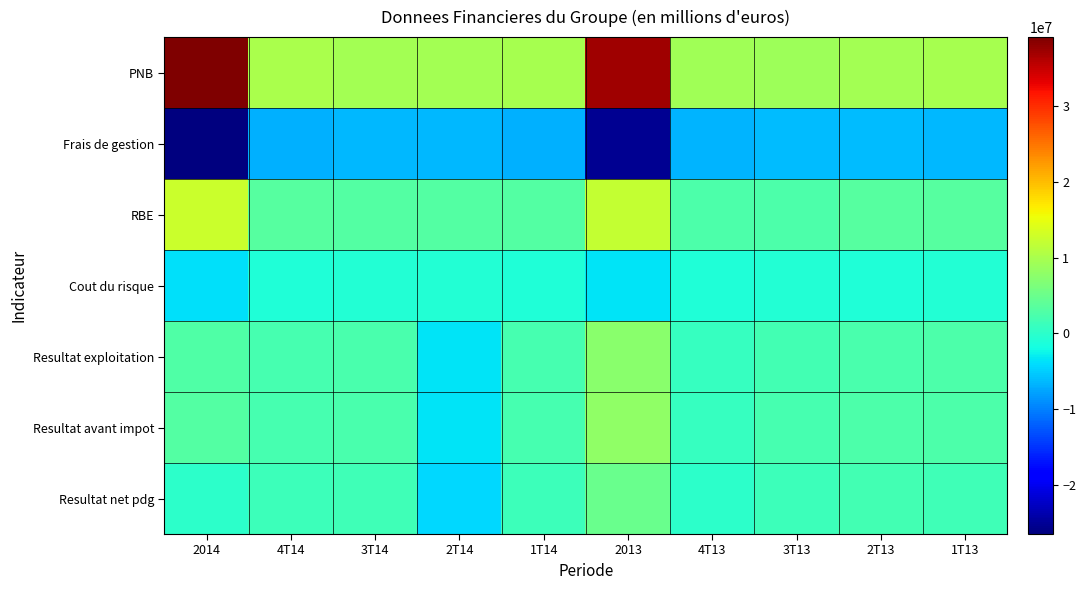

What is the total value across all series at 2T13?

12583000